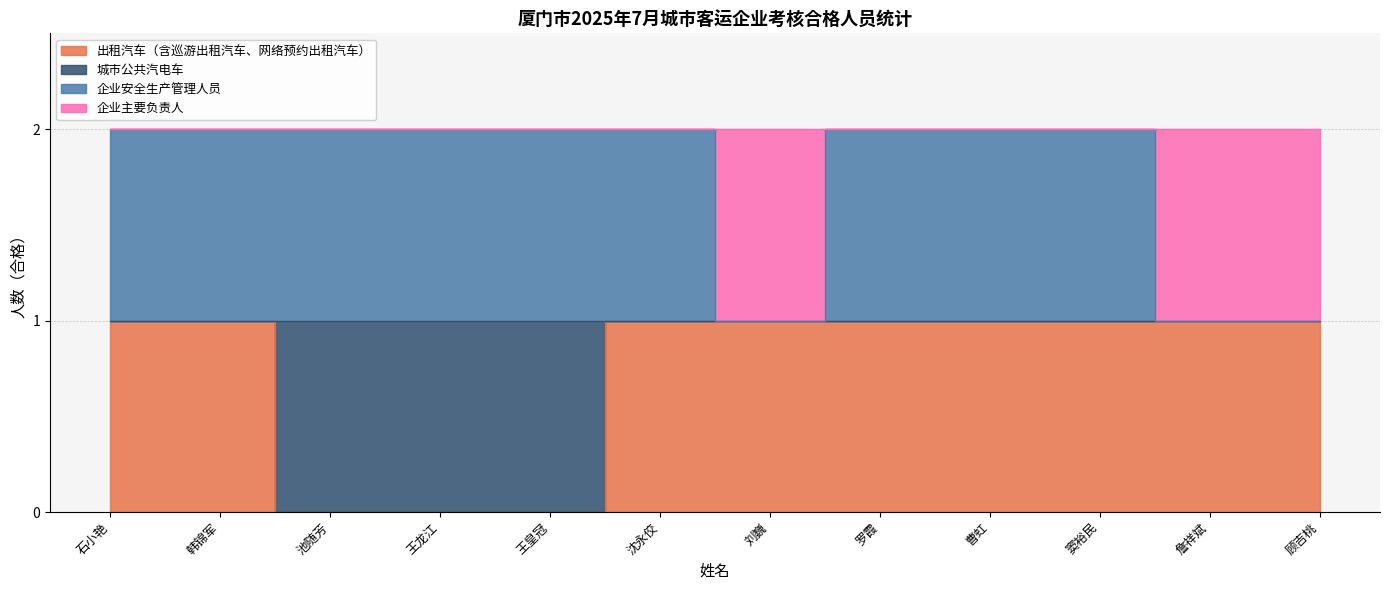

What is the total value across all series at 池随芳?

2